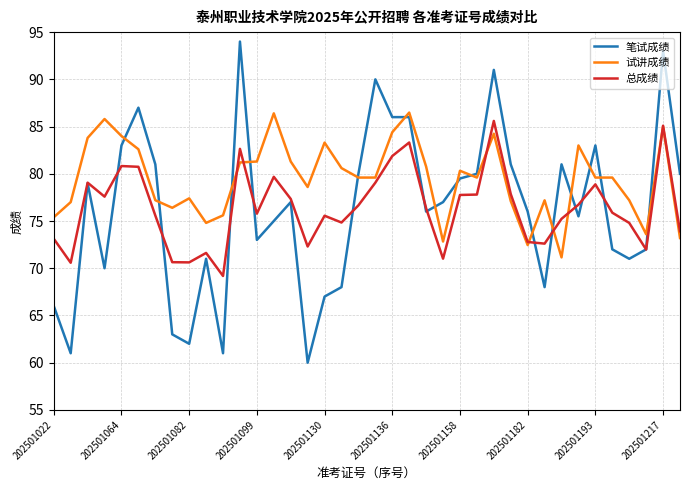

How many values in the 试讲成绩 series exceed 79?

22